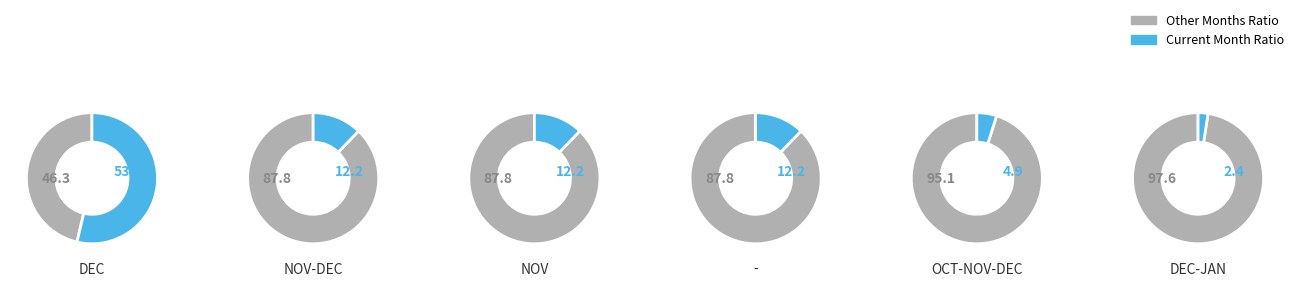

The DEC slice represents 54% of the pie. True or false?

True